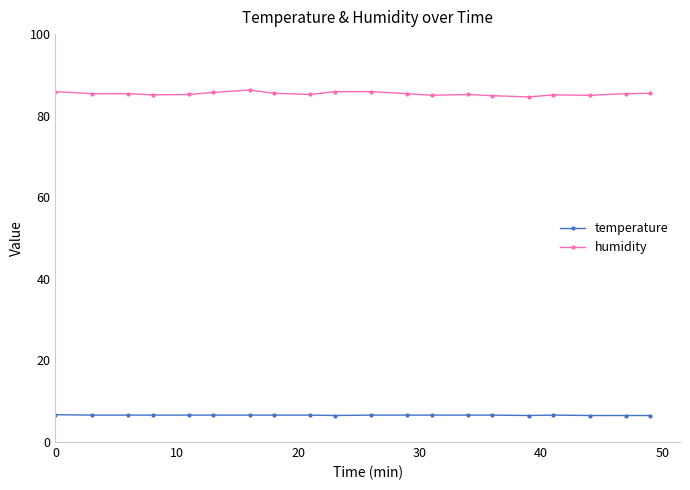

What are all the series names shown in the legend?

temperature, humidity